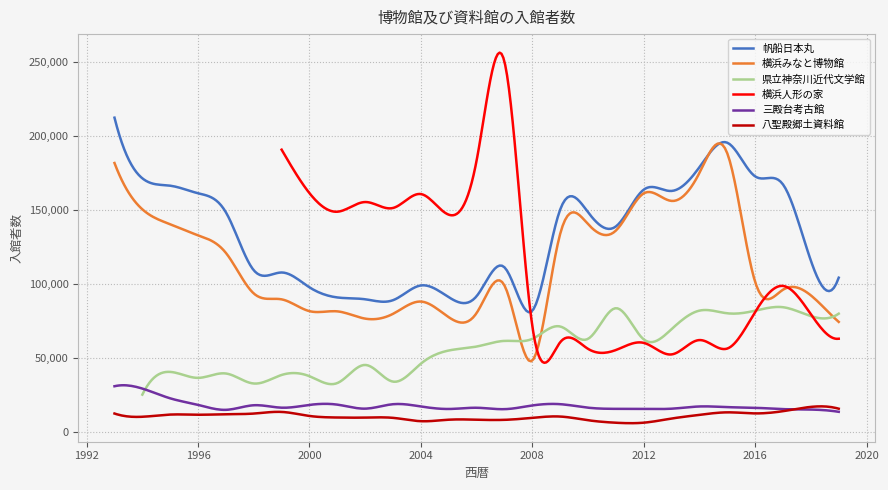

True or false: 三殿台考古館 and 帆船日本丸 cross at least once.

False